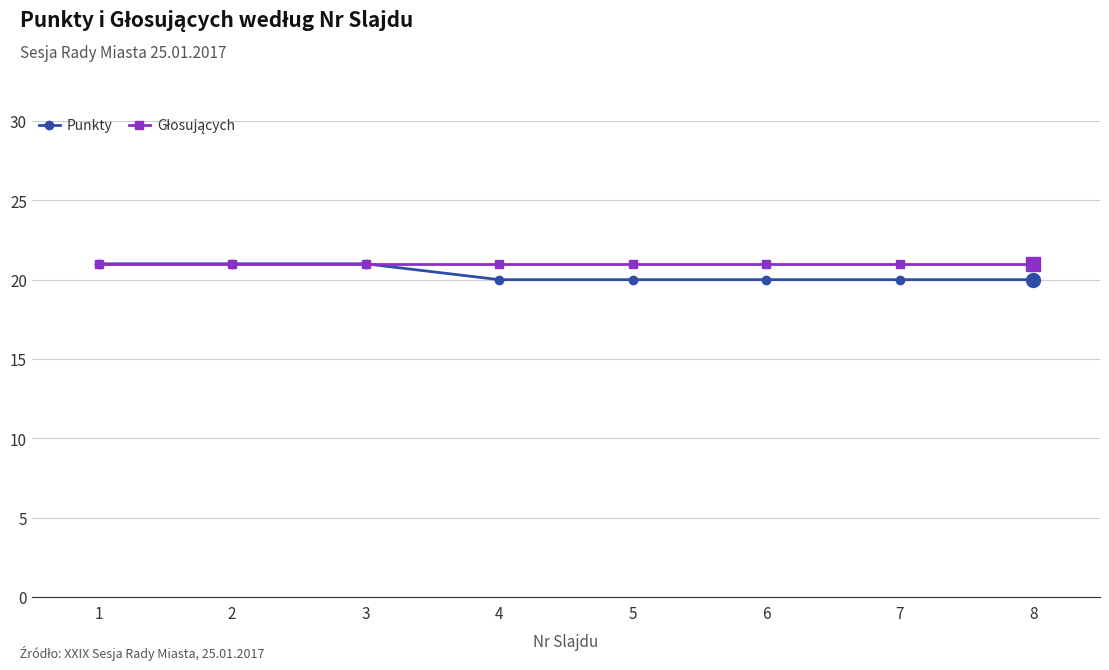

What is the sum of the Punkty values at 8 and 3?

41